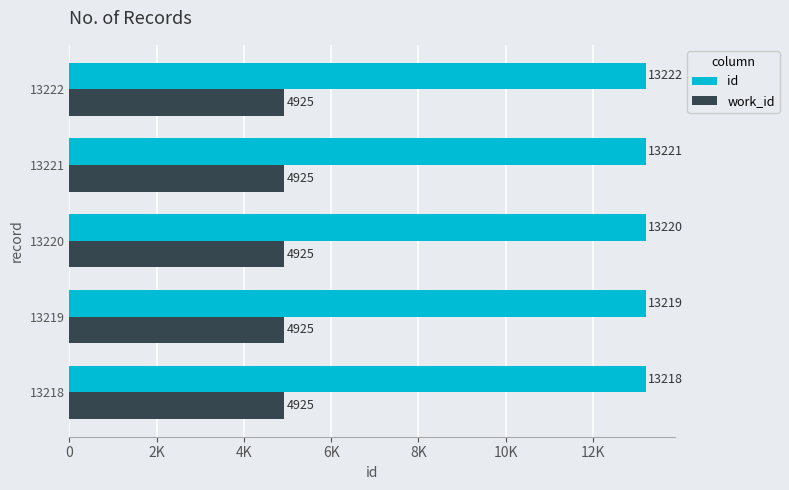

What are all the series names shown in the legend?

id, work_id